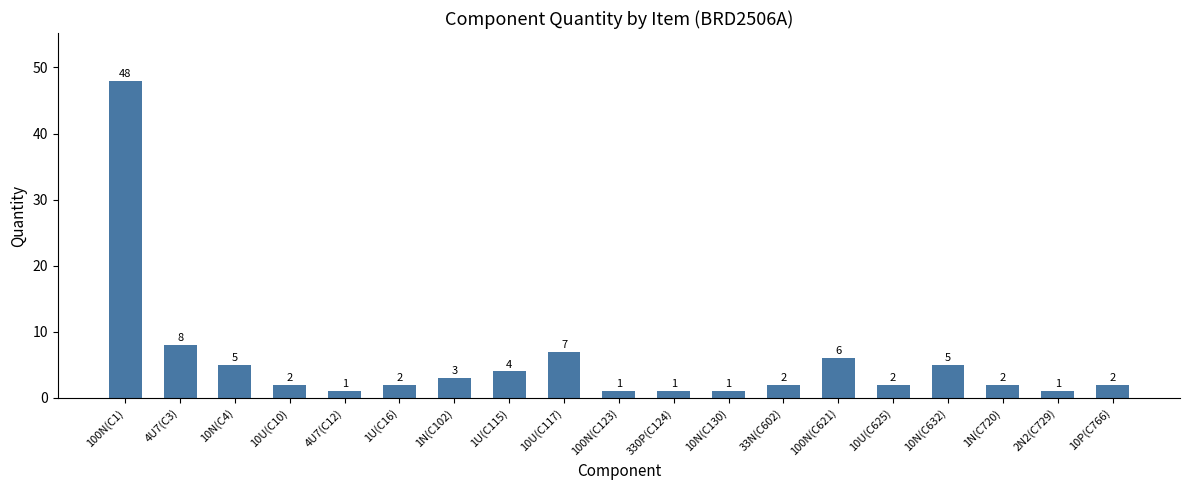

How many bars are there in total?

19